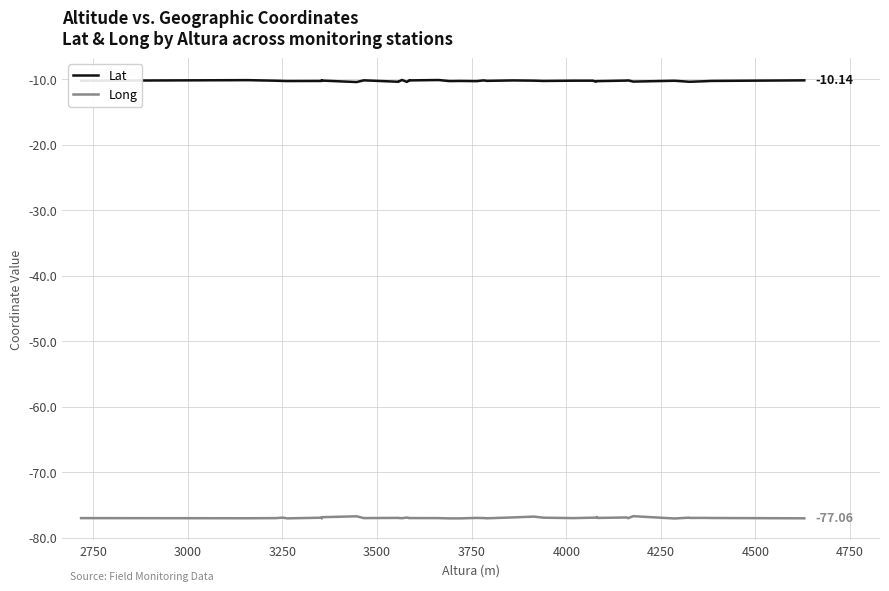

Is the value of Long at 3000 greater than the value of Lat at 20?

No